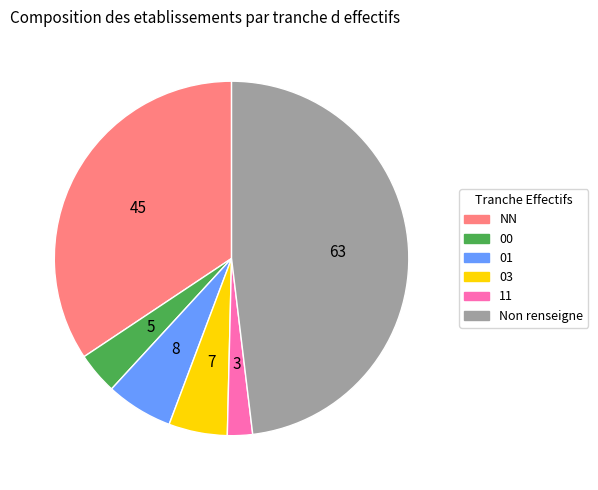

Does any single category account for the majority?

No